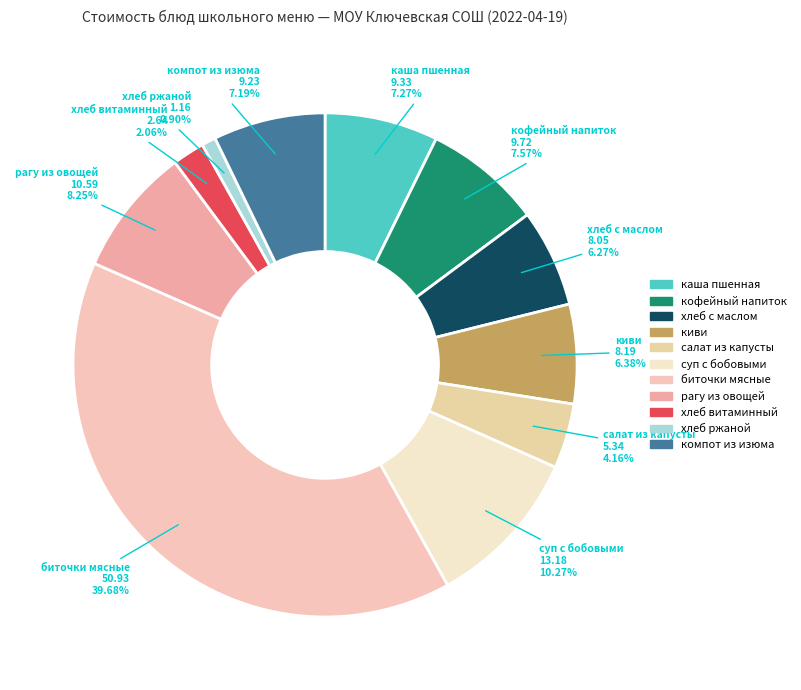

Which category has the biggest portion of the pie?

биточки мясные